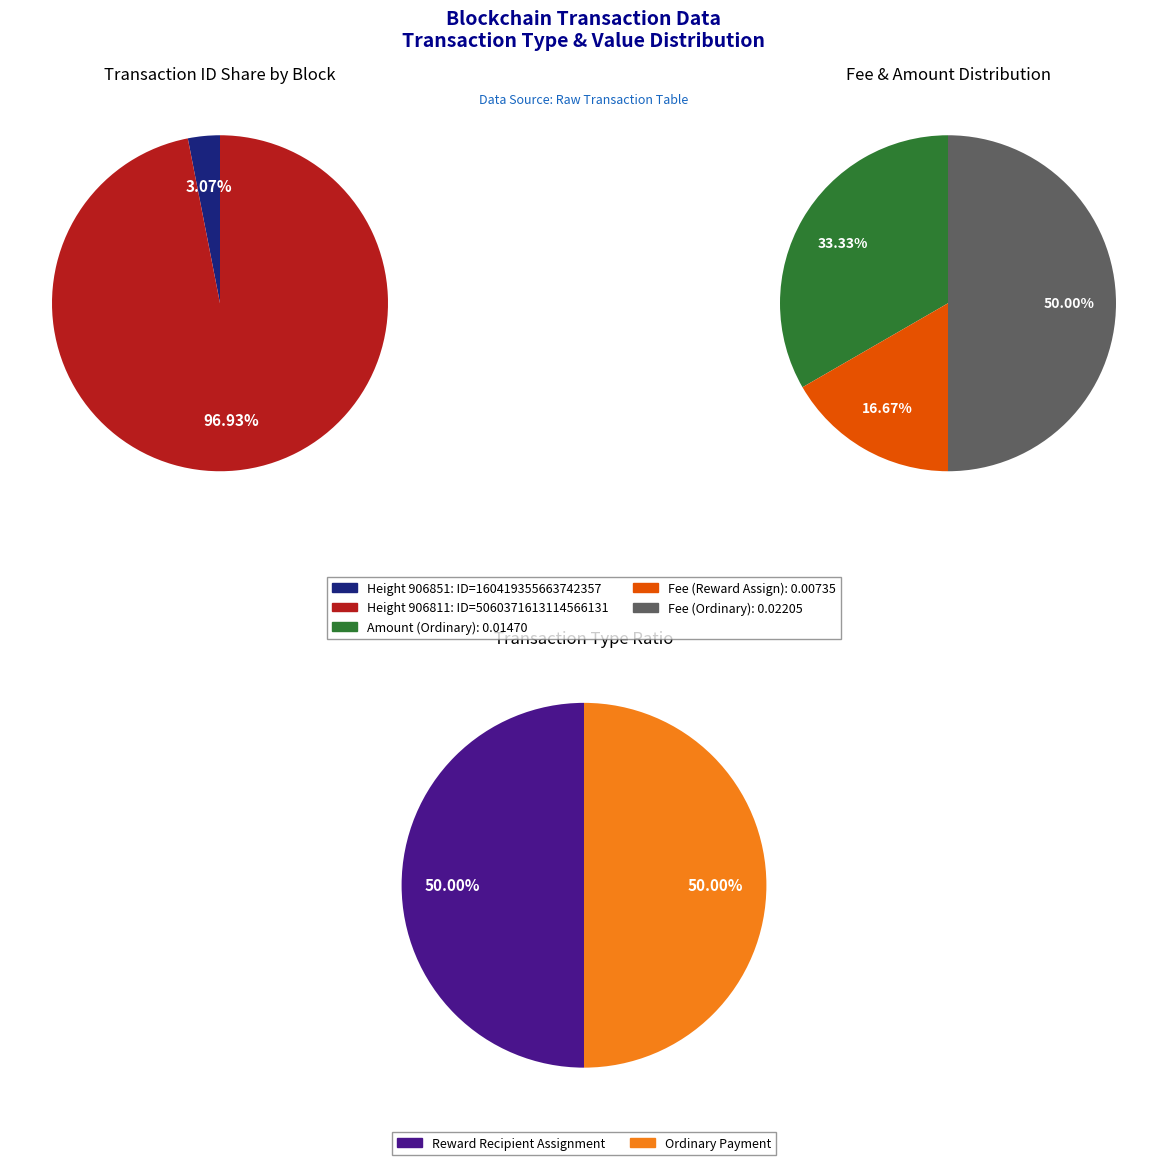

Is it true that 906811 is 99% of the pie?

False